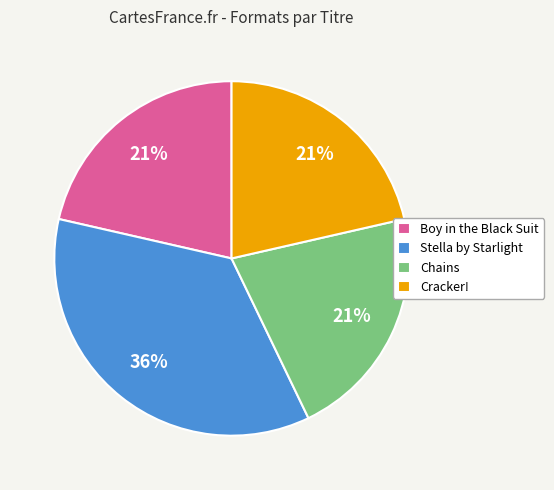

Does any single category account for the majority?

No